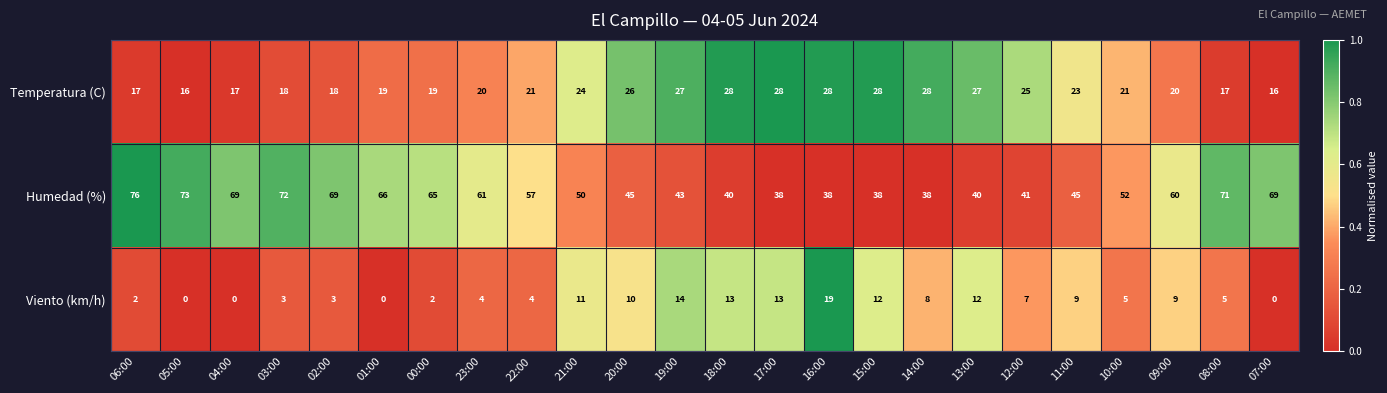

How many distinct data groups are displayed?

3